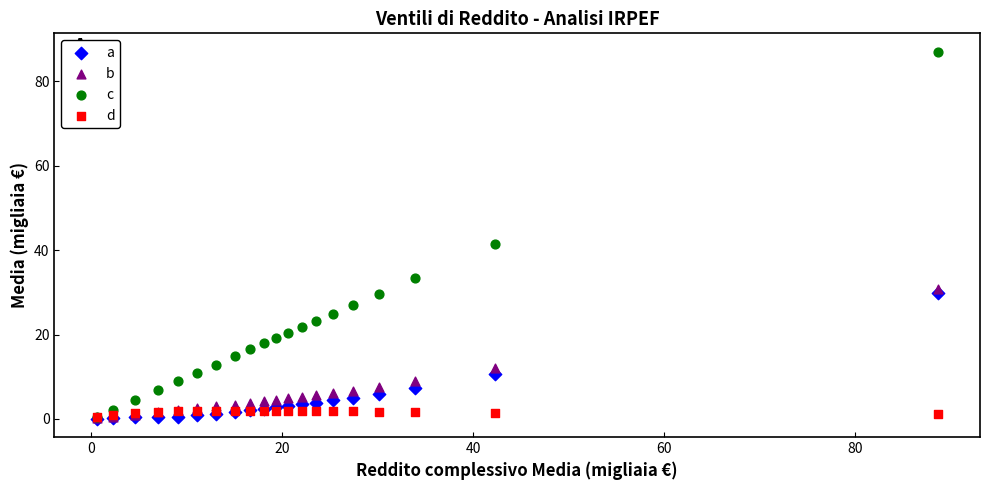

Across all series, what Y value is closest to 43?

41.5